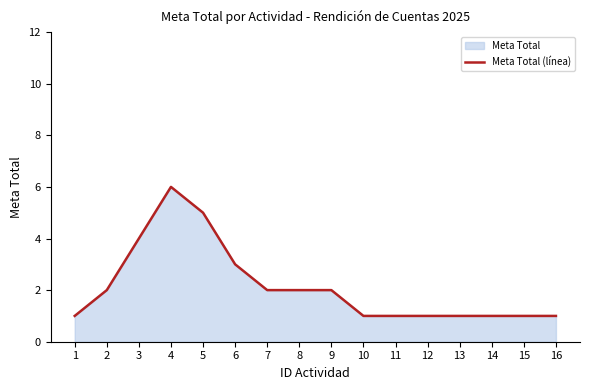

Does the chart display data point markers on the line(s)?

No